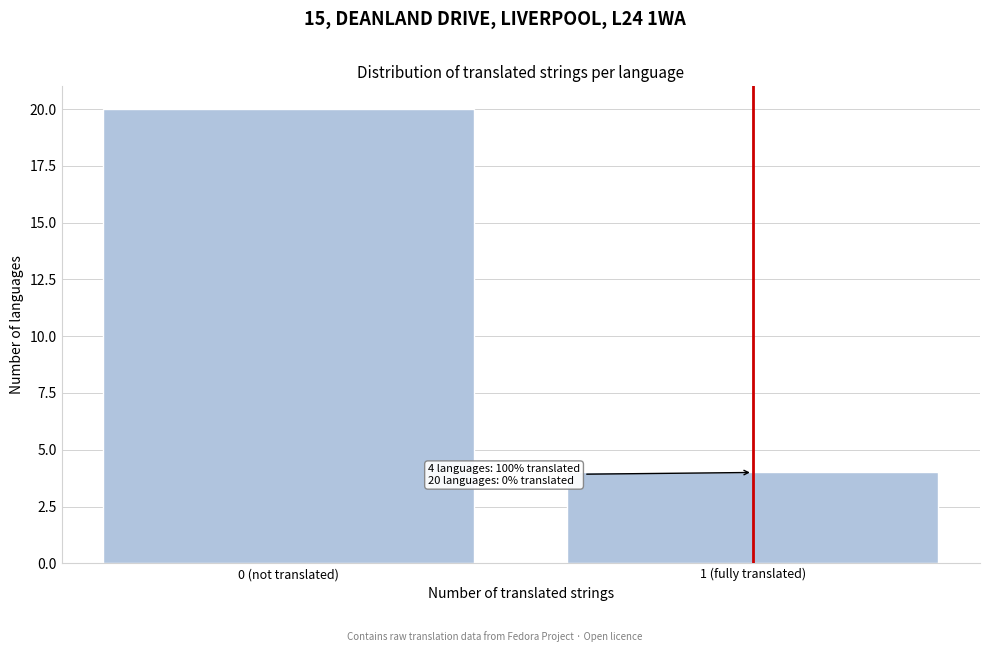

Reading right to left, list all the values displayed in this chart.

4	20